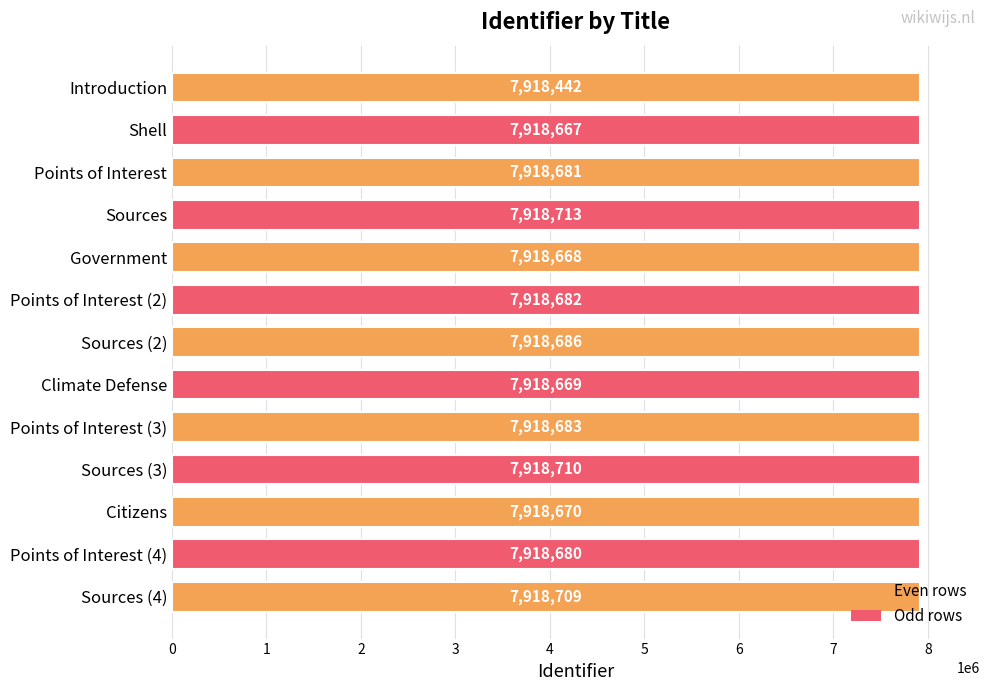

What is the maximum value shown in the chart?

7918713